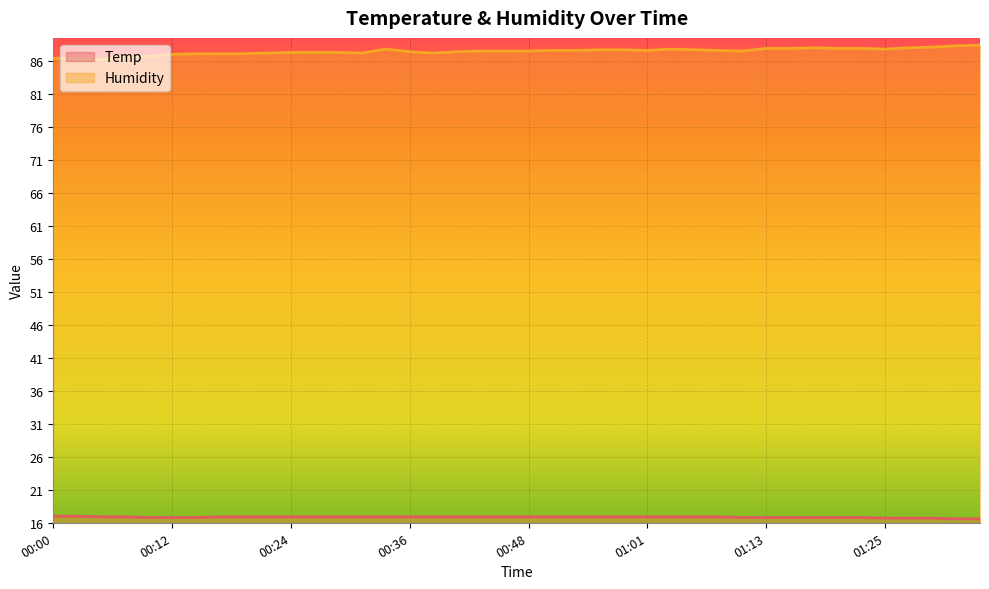

True or false: Temp has a value of 16.7 at 01:25.

True